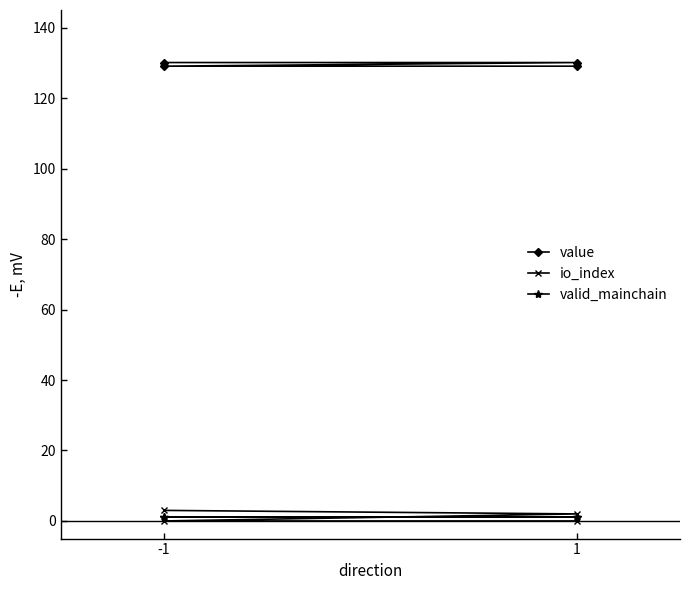

Which category has the highest value in the value series?

-1